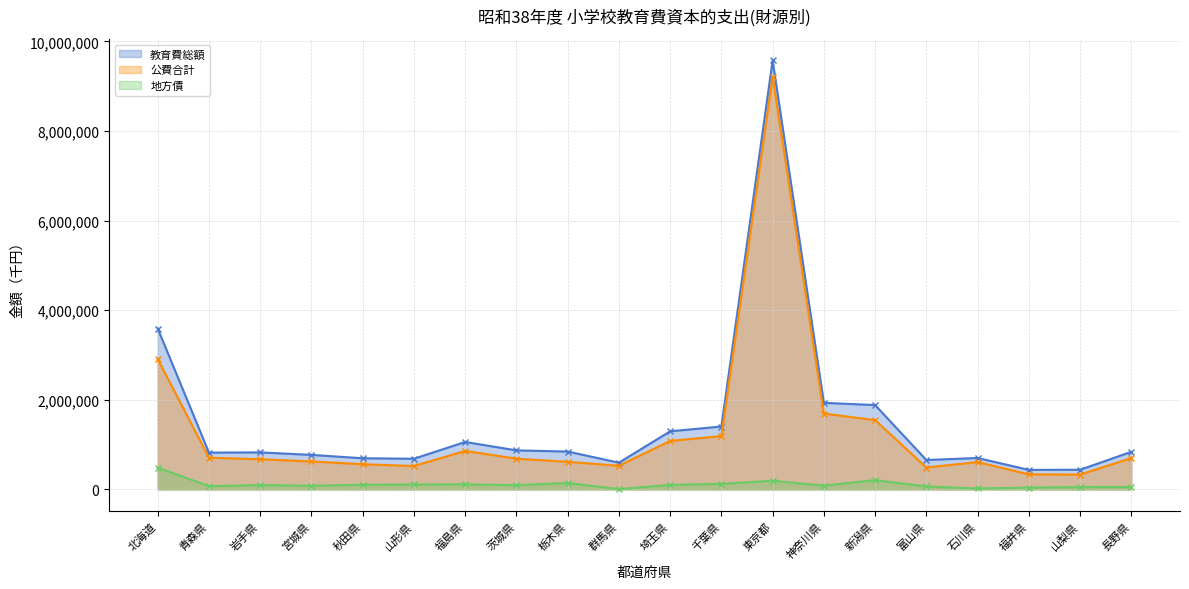

The value of 公費合計 at 山梨県 is 67111. True or false?

False